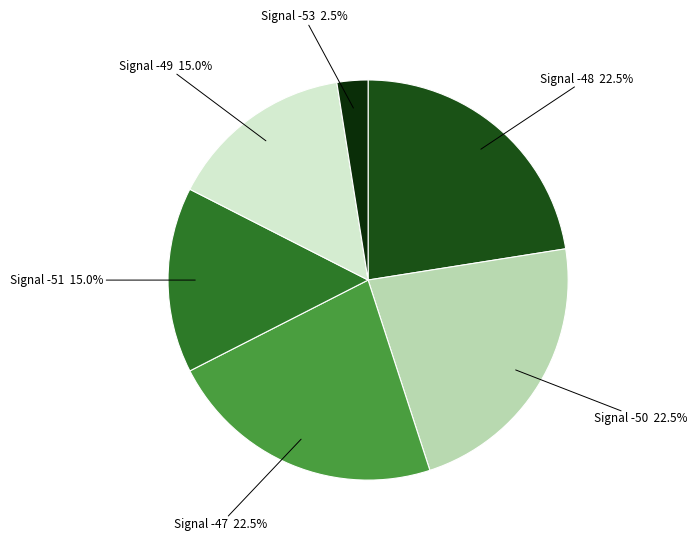

How many segments does this pie chart have?

6